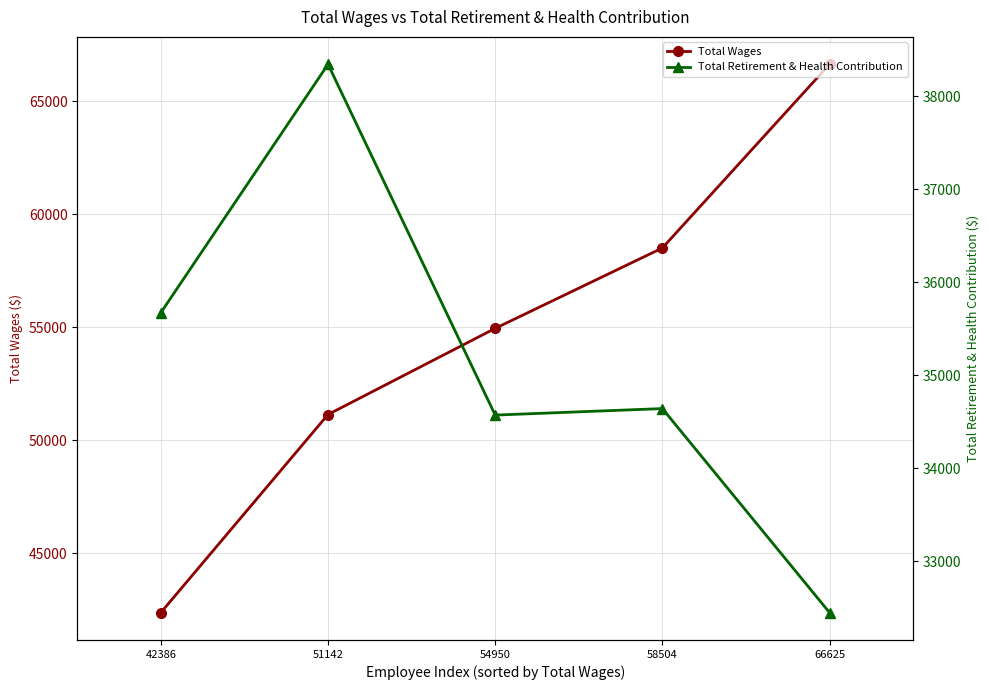

Reading right to left, transcribe all the data shown in this chart.

Total Wages: 66625	58504	54950	51142	42386
Total Retirement & Health Contribution: 32447	34641	34571	38344	35673